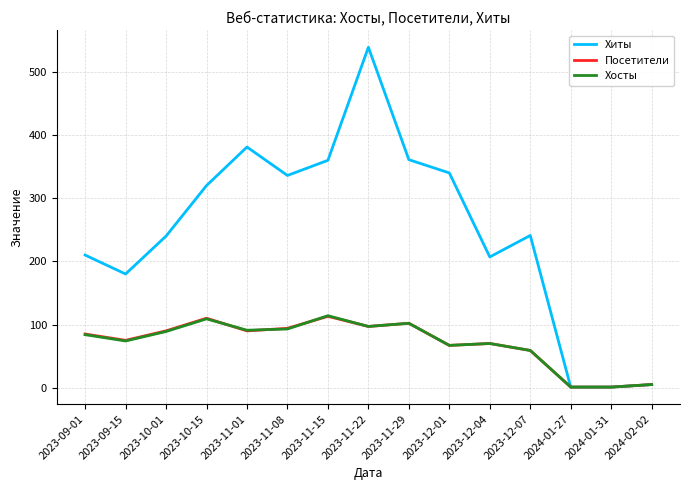

What is the highest value of the Хиты series?

539